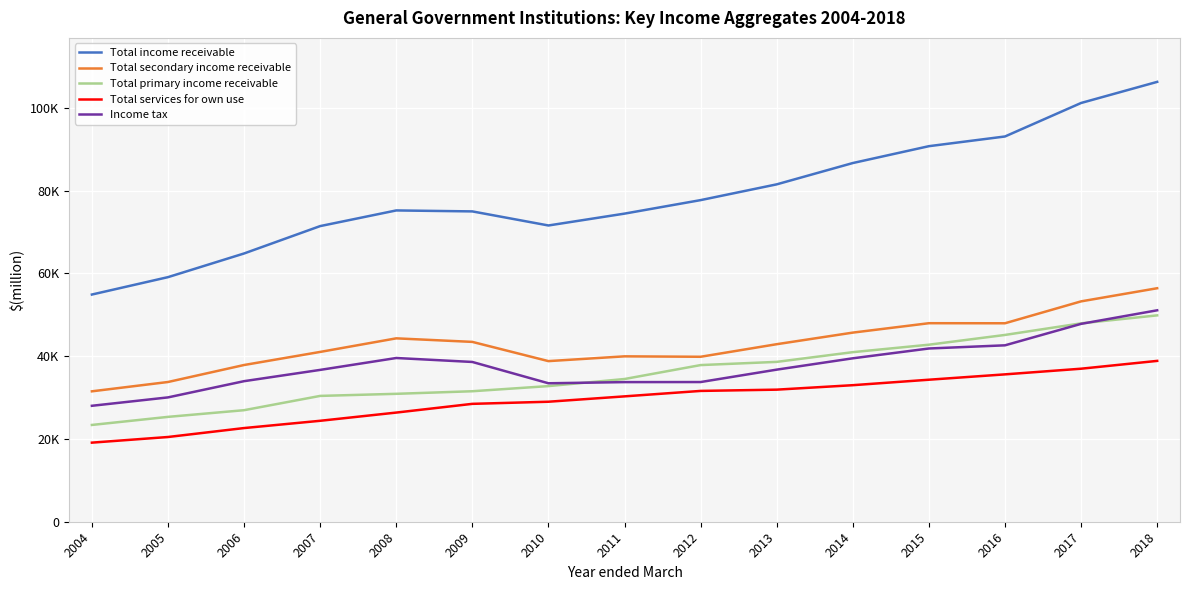

True or false: Total income receivable and Total secondary income receivable intersect in this chart.

False